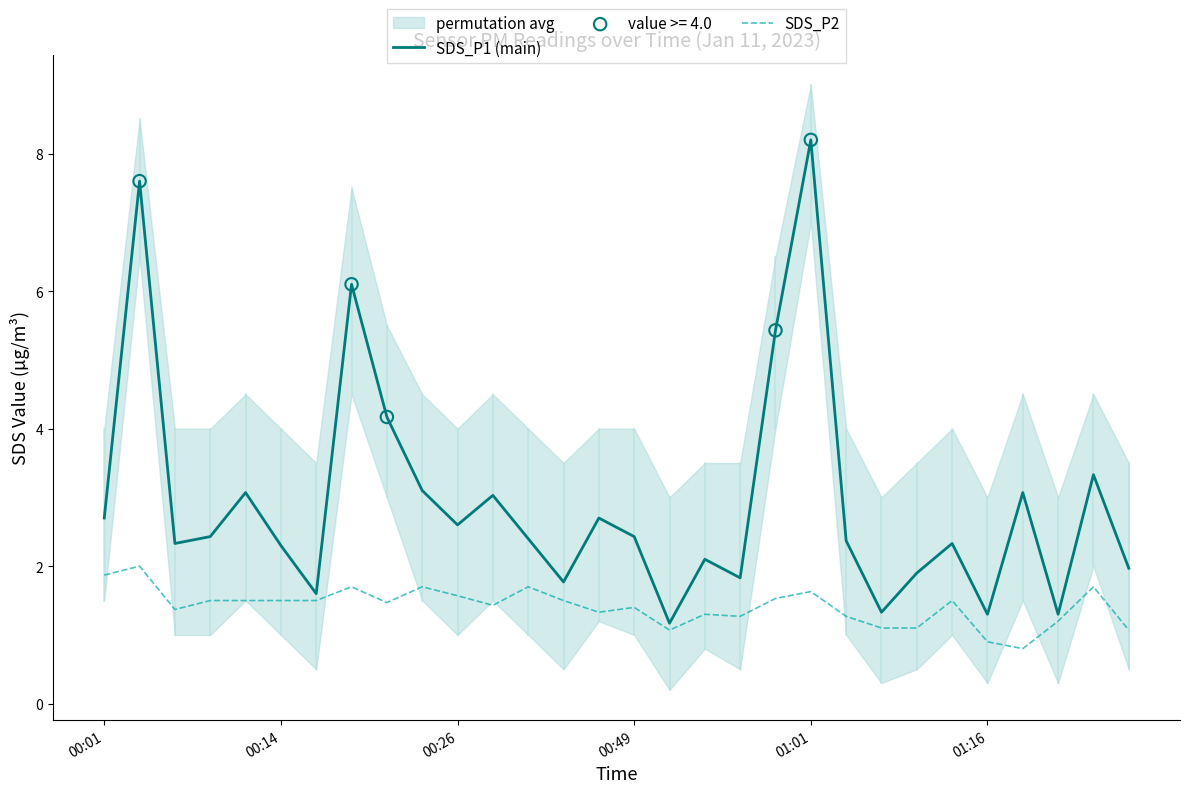

Which series has the largest total across all categories?

SDS_P1 (main)